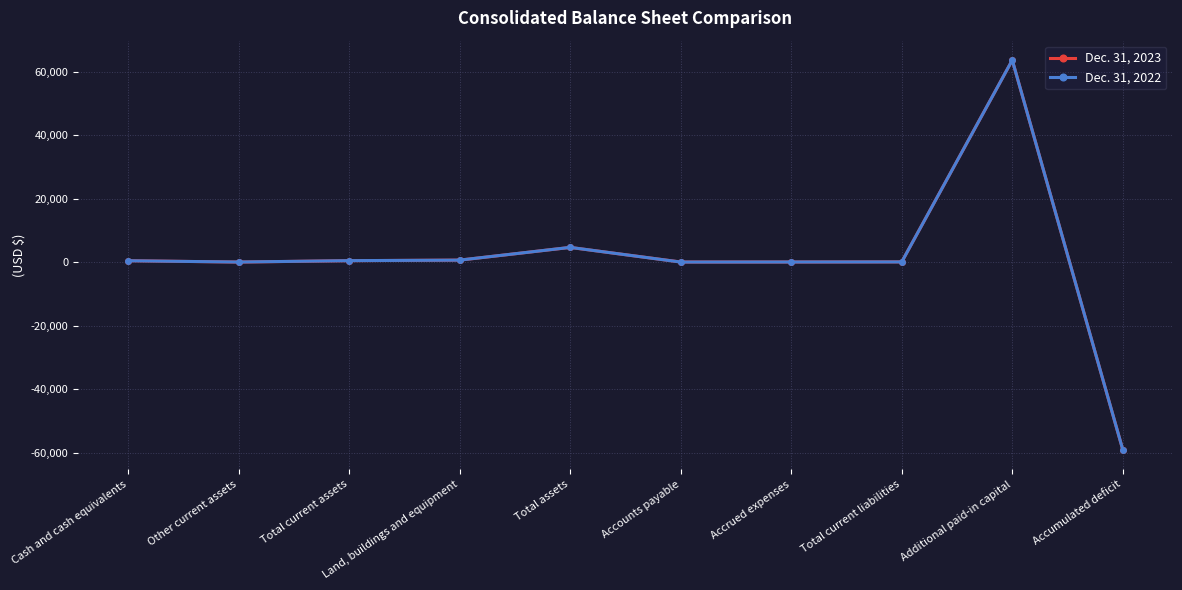

What are all the series names shown in the legend?

Dec. 31, 2023, Dec. 31, 2022